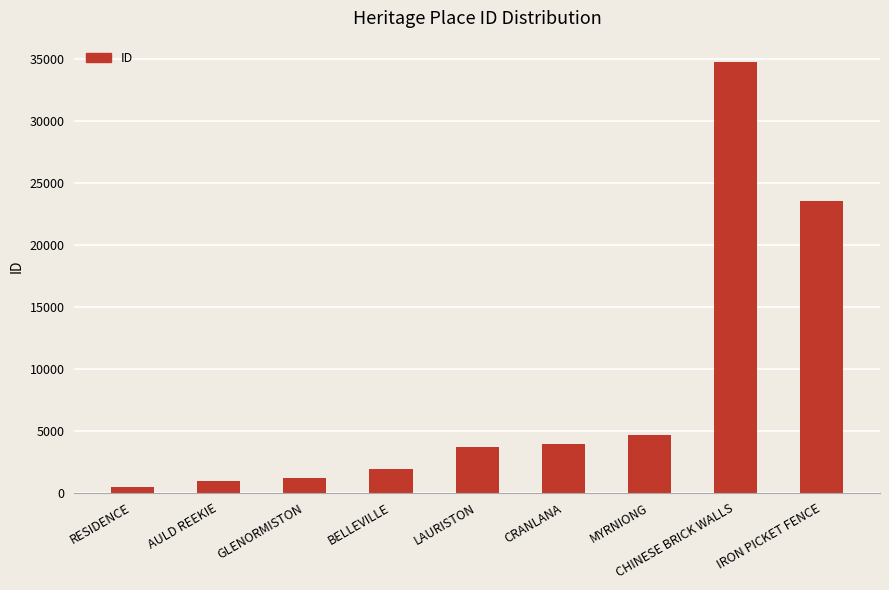

What is the sum of all values?

75036